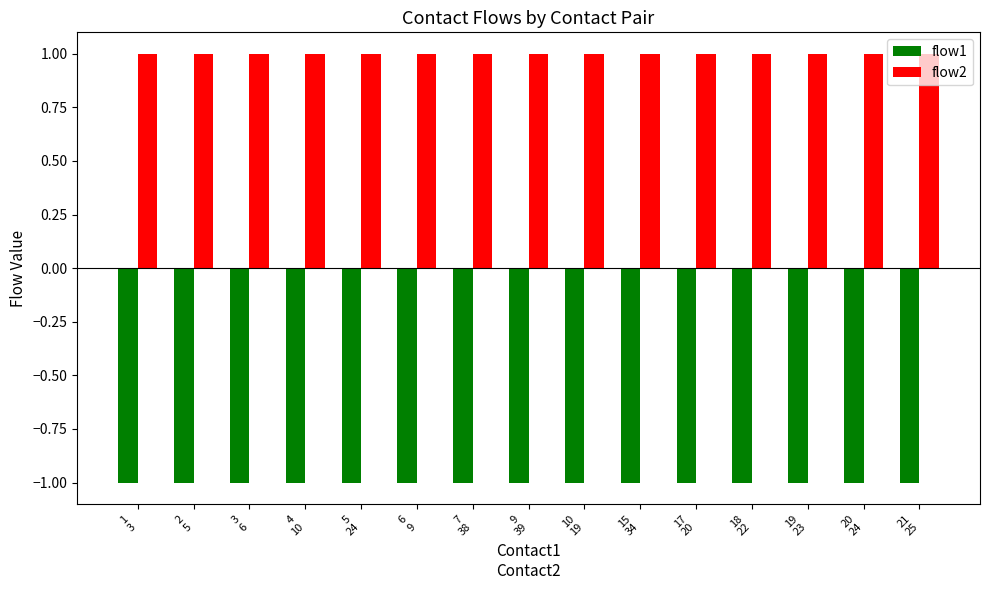

What is the label of the 10th bar from the left?

15
34